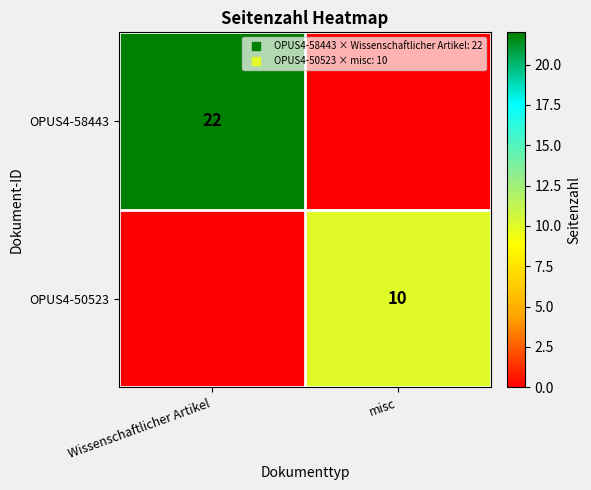

Rank the series by their average value, from highest to lowest.

OPUS4-58443, OPUS4-50523